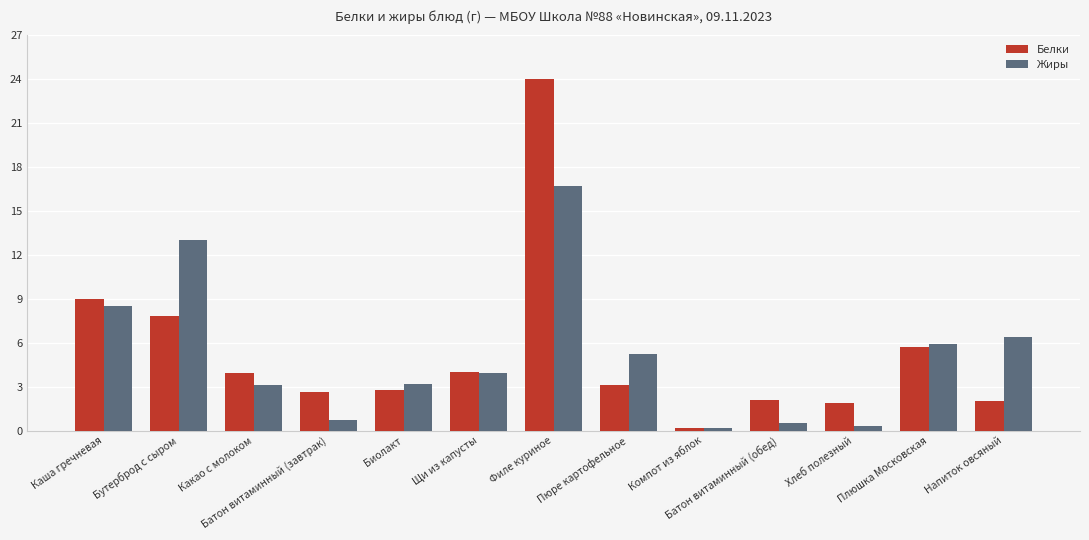

At which label does Белки reach its peak?

Филе куриное